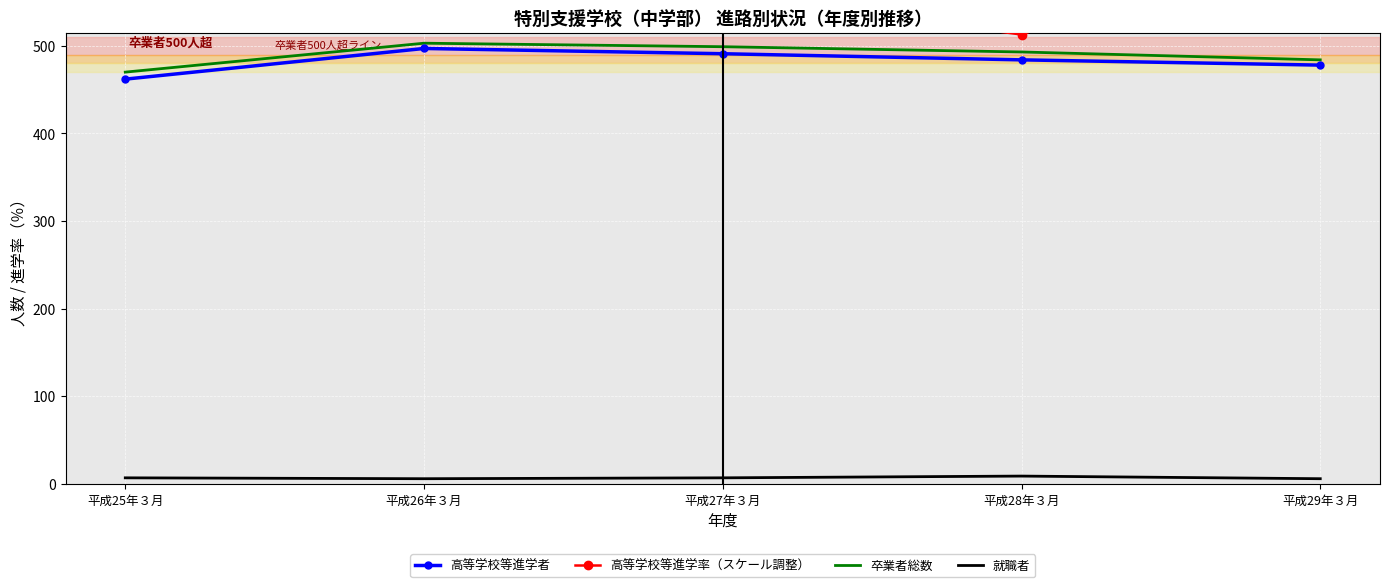

What is the highest value of the 卒業者総数 series?

503